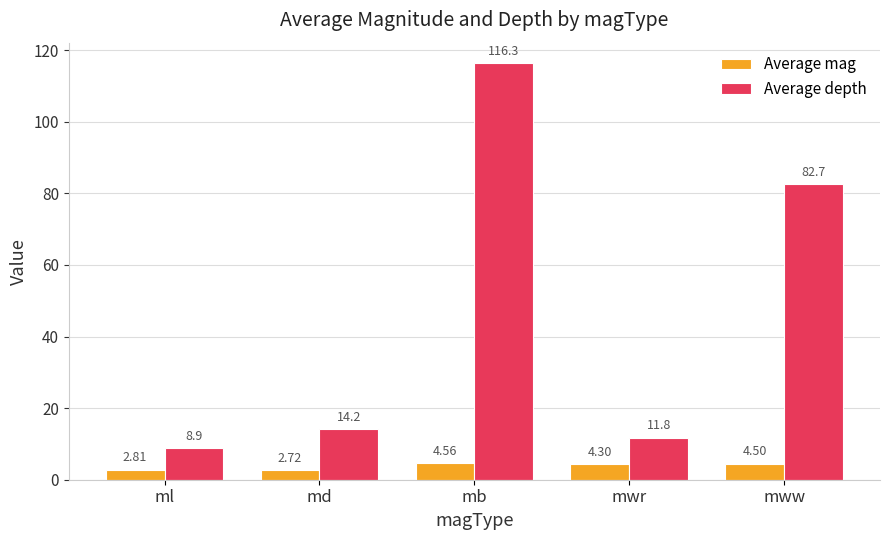

True or false: Average depth has a value of 108.9 at mww.

False